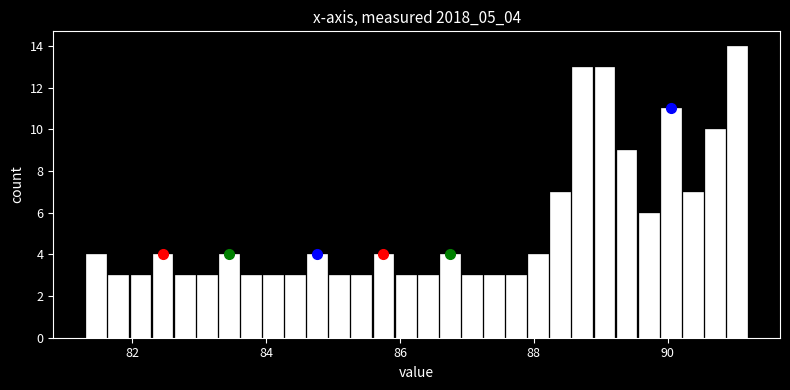

Around what value on the x-axis is the tallest bar? Give the approximate position of its centre, as read against the axis.

91.0